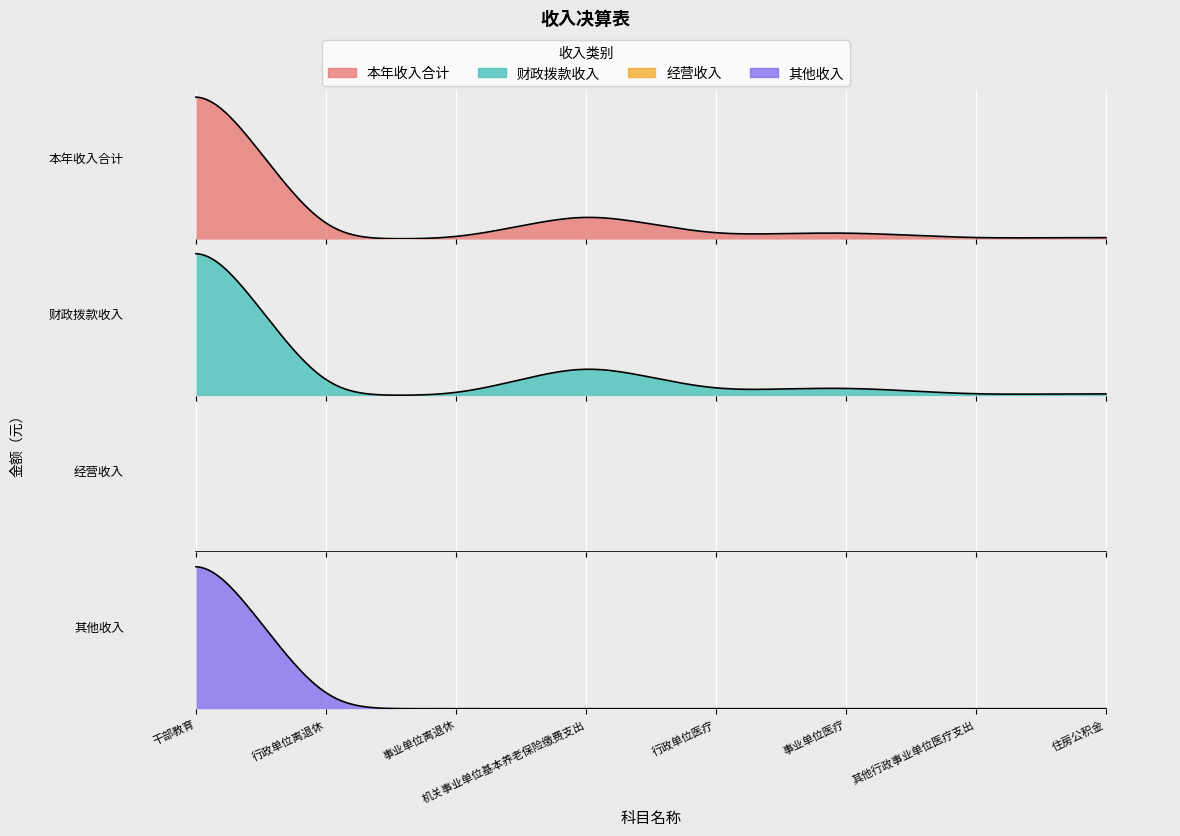

What are all the series names shown in the legend?

本年收入合计, 财政拨款收入, 经营收入, 其他收入